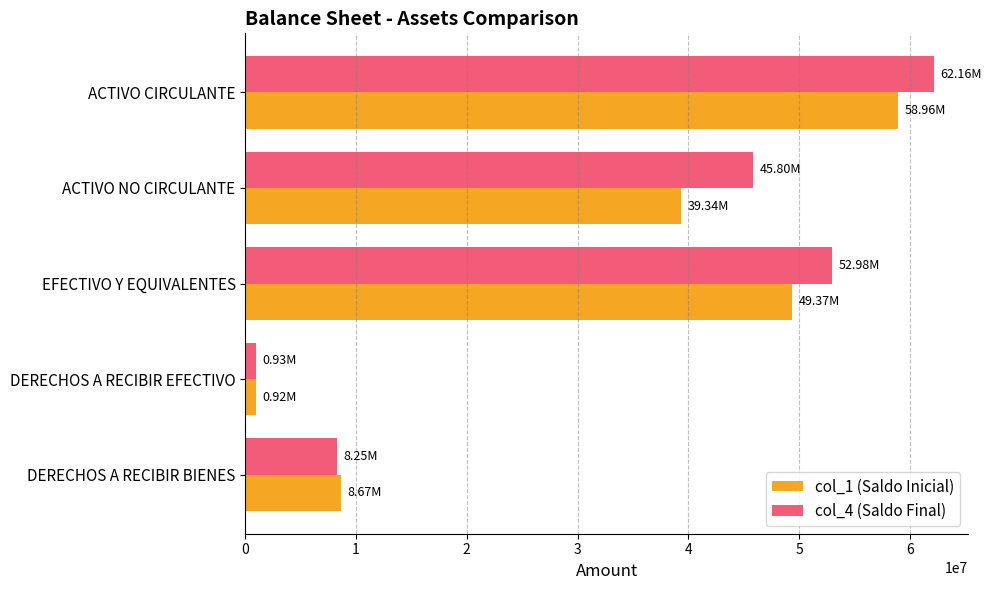

What is the smallest value displayed?

924885.8